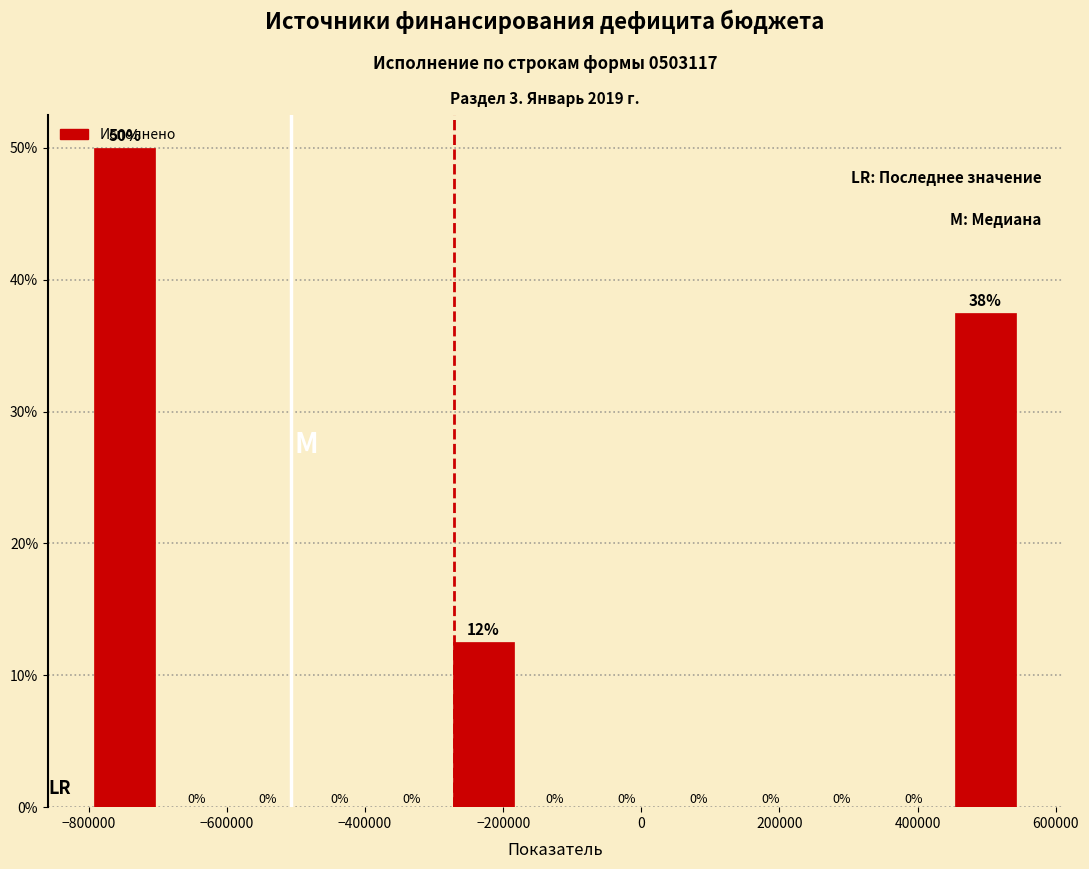

Over which range of the x-axis is the bar tallest?

-800000 to -700000